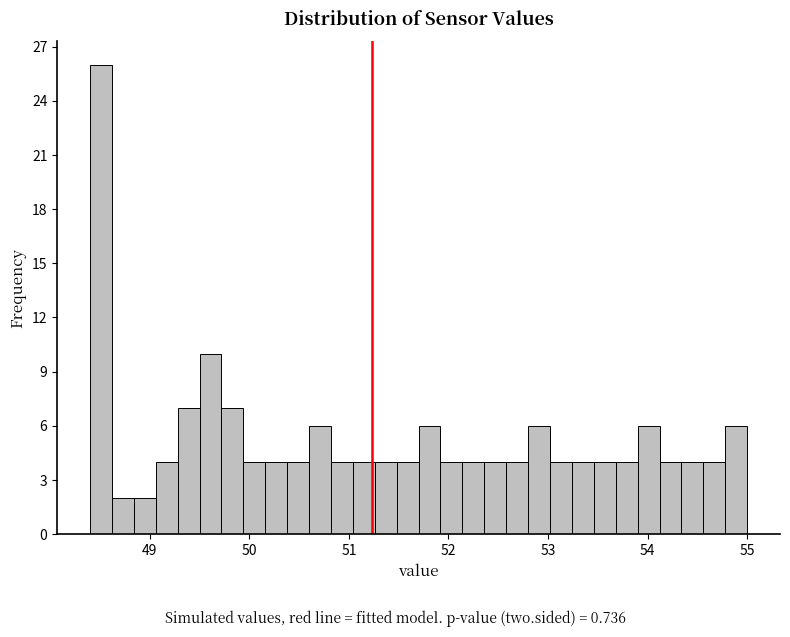

Read against the x-axis, roughly where is the centre of the tallest bar?

48.5